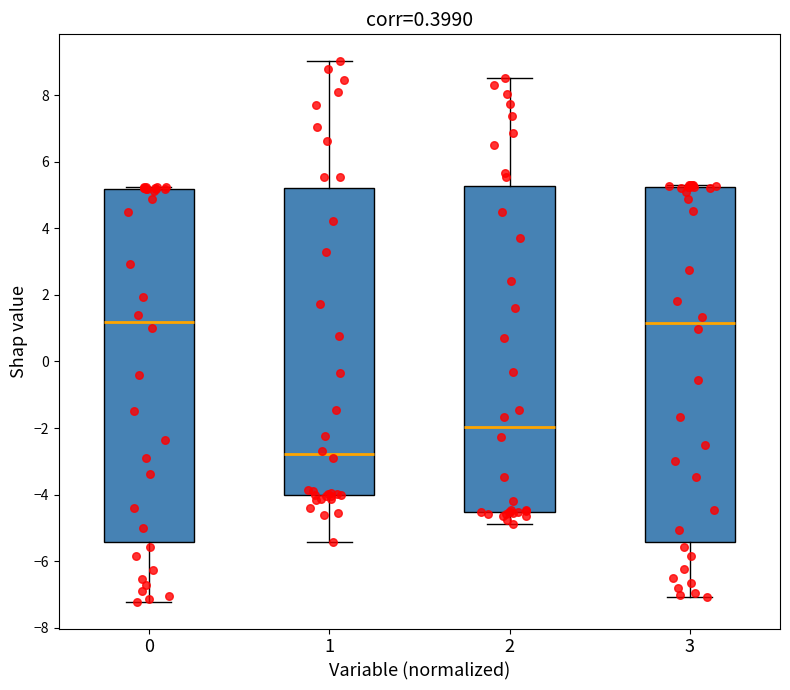

Which box's median line is the lowest?

1